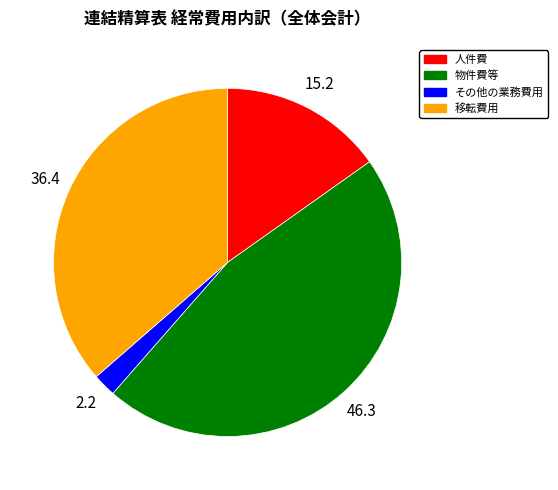

Which has a higher value, 人件費 or その他の業務費用?

人件費